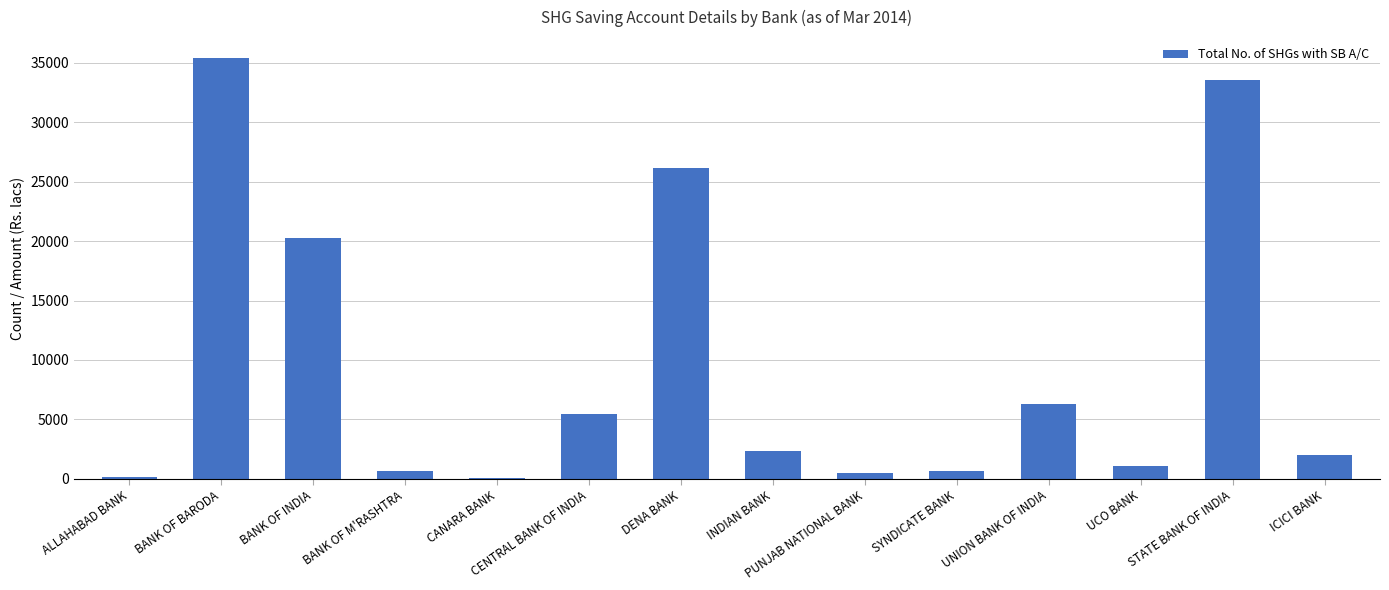

Are the bars horizontal?

No